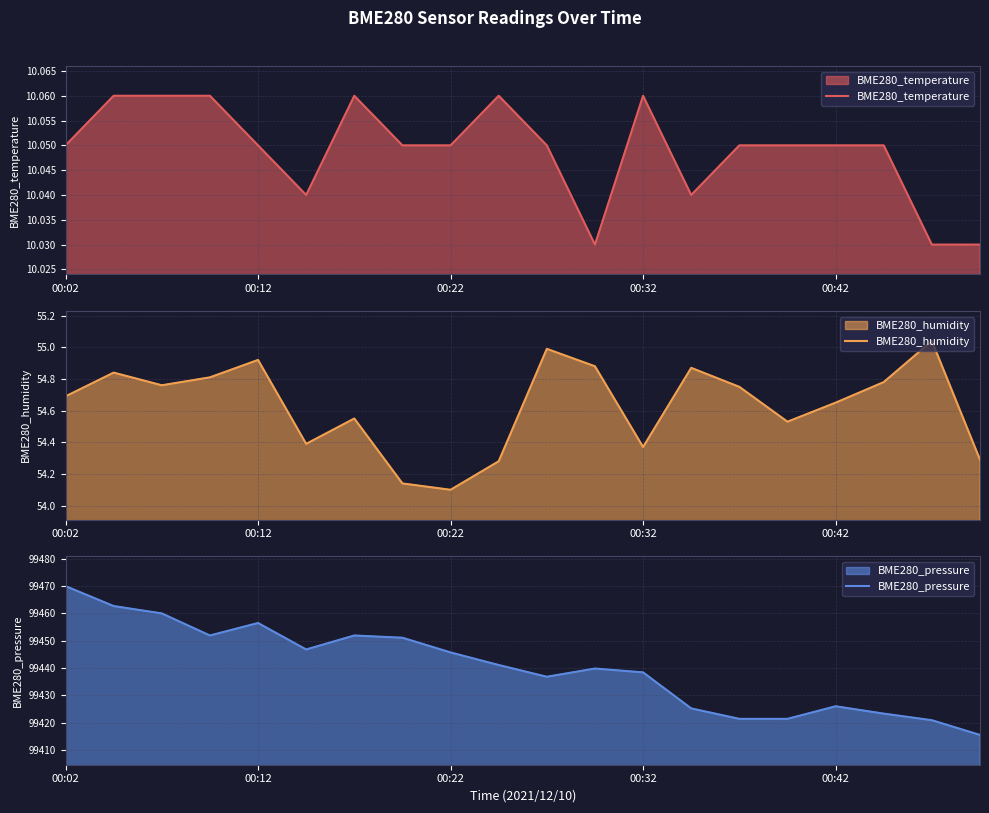

What position from the left is 17?

18